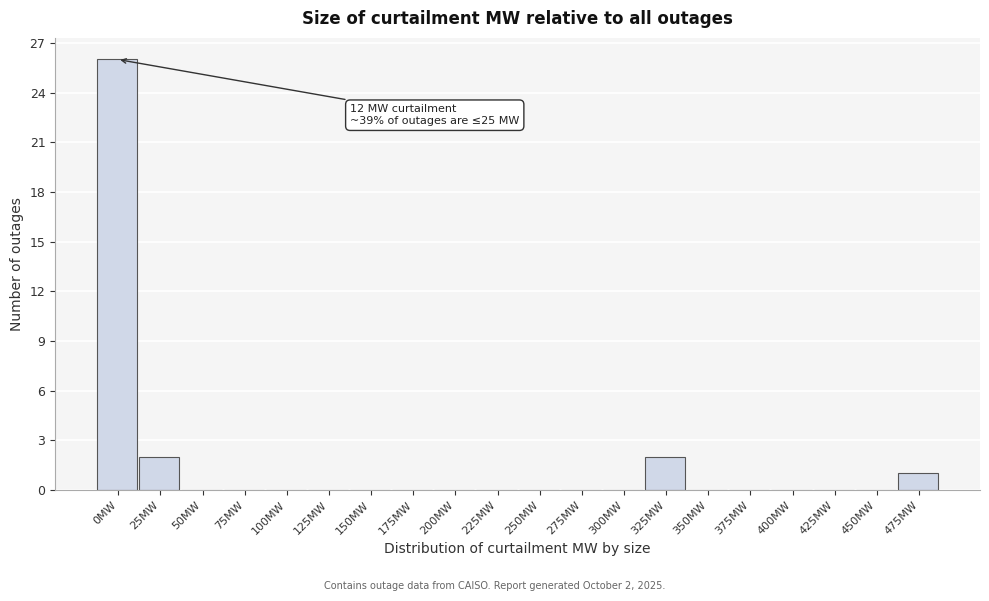

Reading left to right, transcribe all the data shown in this chart.

0MW=26	25MW=2	50MW=0	75MW=0	100MW=0	125MW=0	150MW=0	175MW=0	200MW=0	225MW=0	250MW=0	275MW=0	300MW=0	325MW=2	350MW=0	375MW=0	400MW=0	425MW=0	450MW=0	475MW=1